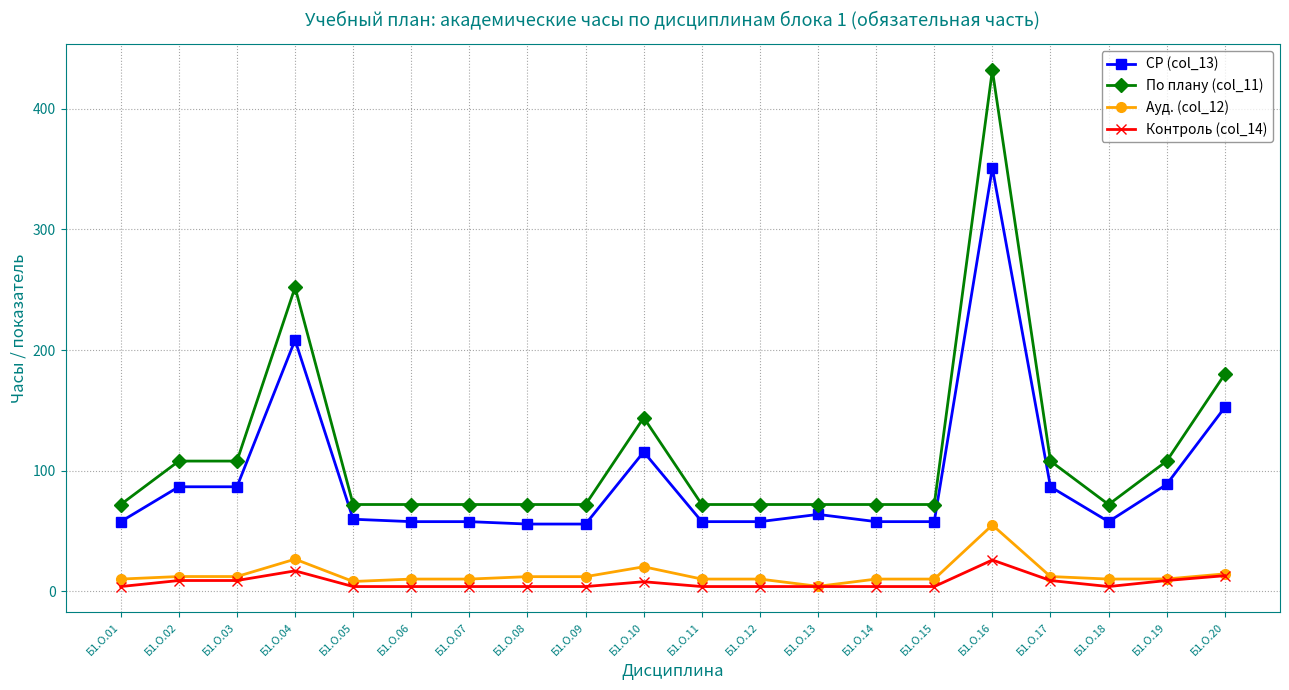

True or false: Ауд. (col_12) has more than 2 interior local peaks.

True